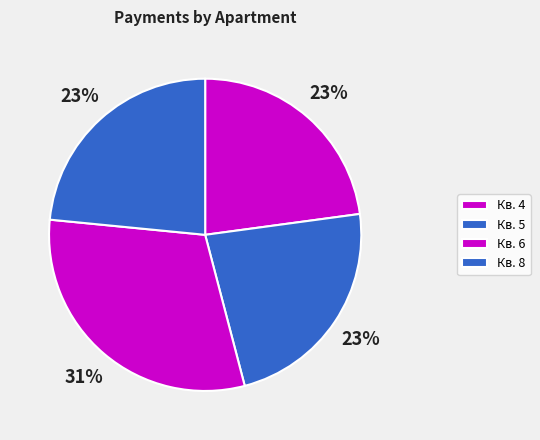

What is the largest slice in the pie chart?

Кв. 6